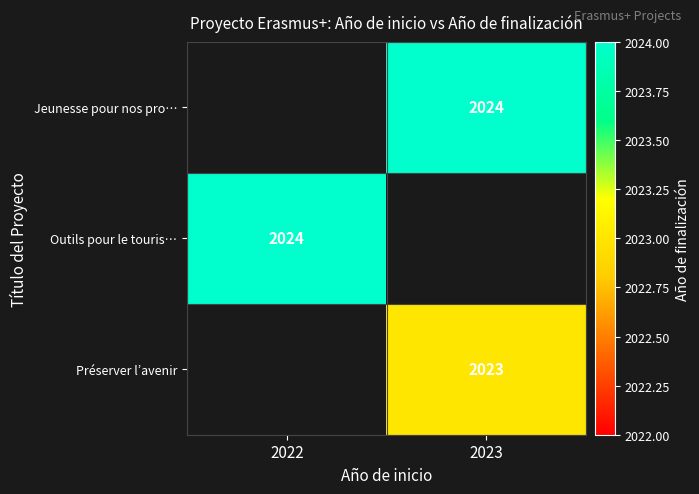

The Outils pour le touris… series shows 618 at 2022. True or false?

False